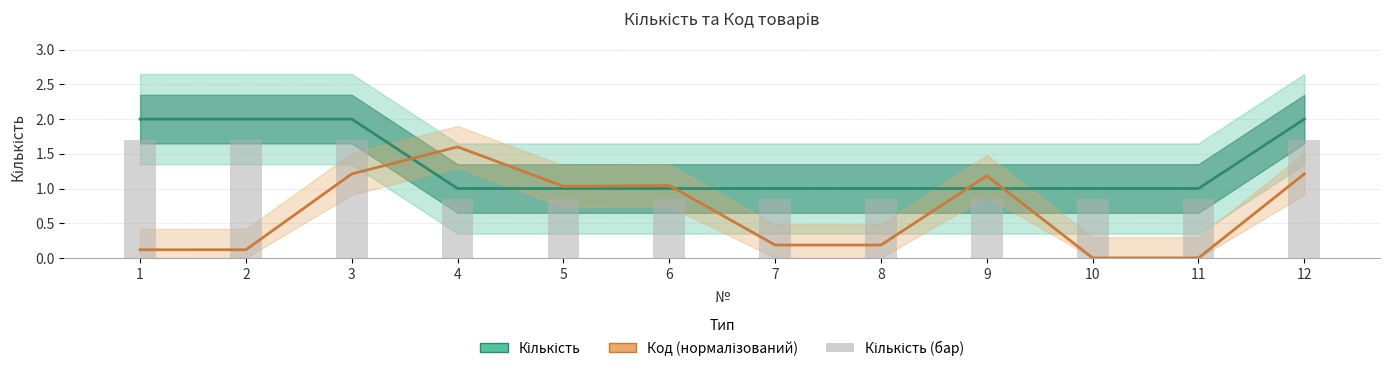

Which has a higher value, 7 or 8?

7